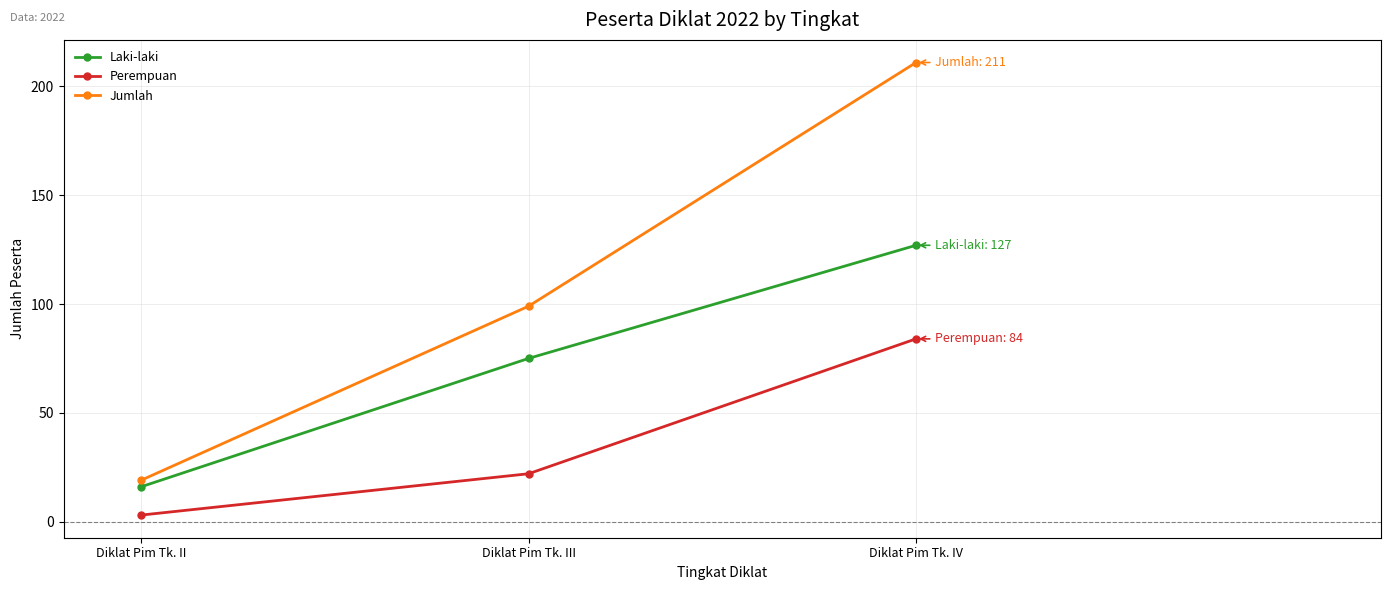

Which category has the lowest value in the Jumlah series?

Diklat Pim Tk. II